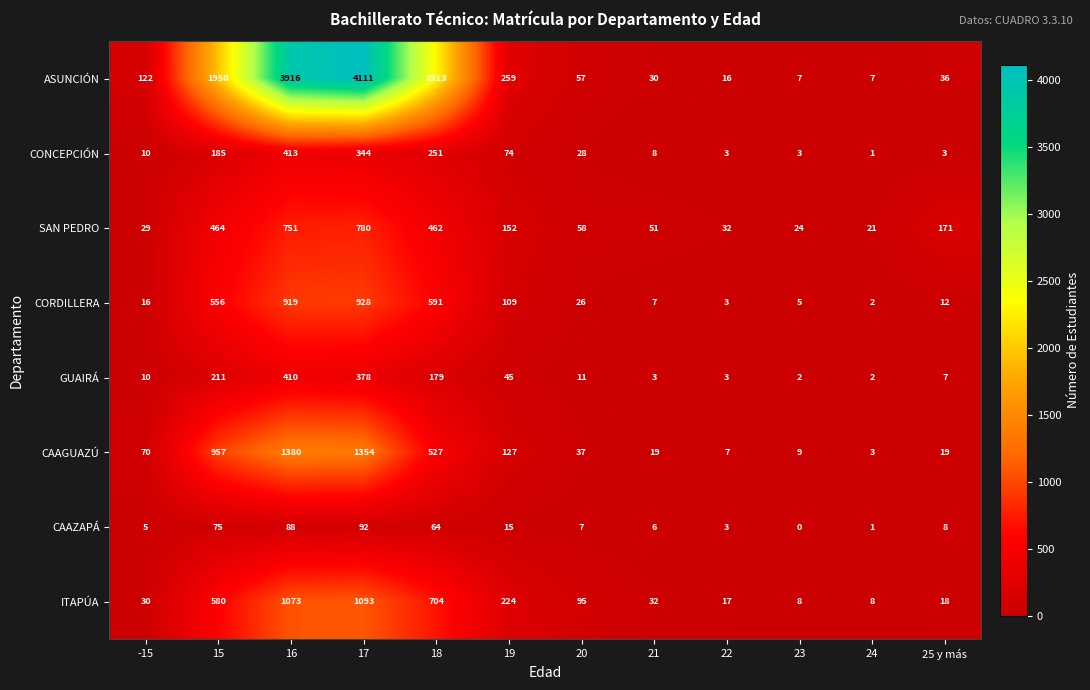

Is the value of ITAPÚA at 15 greater than the value of CAAGUAZÚ at 19?

Yes